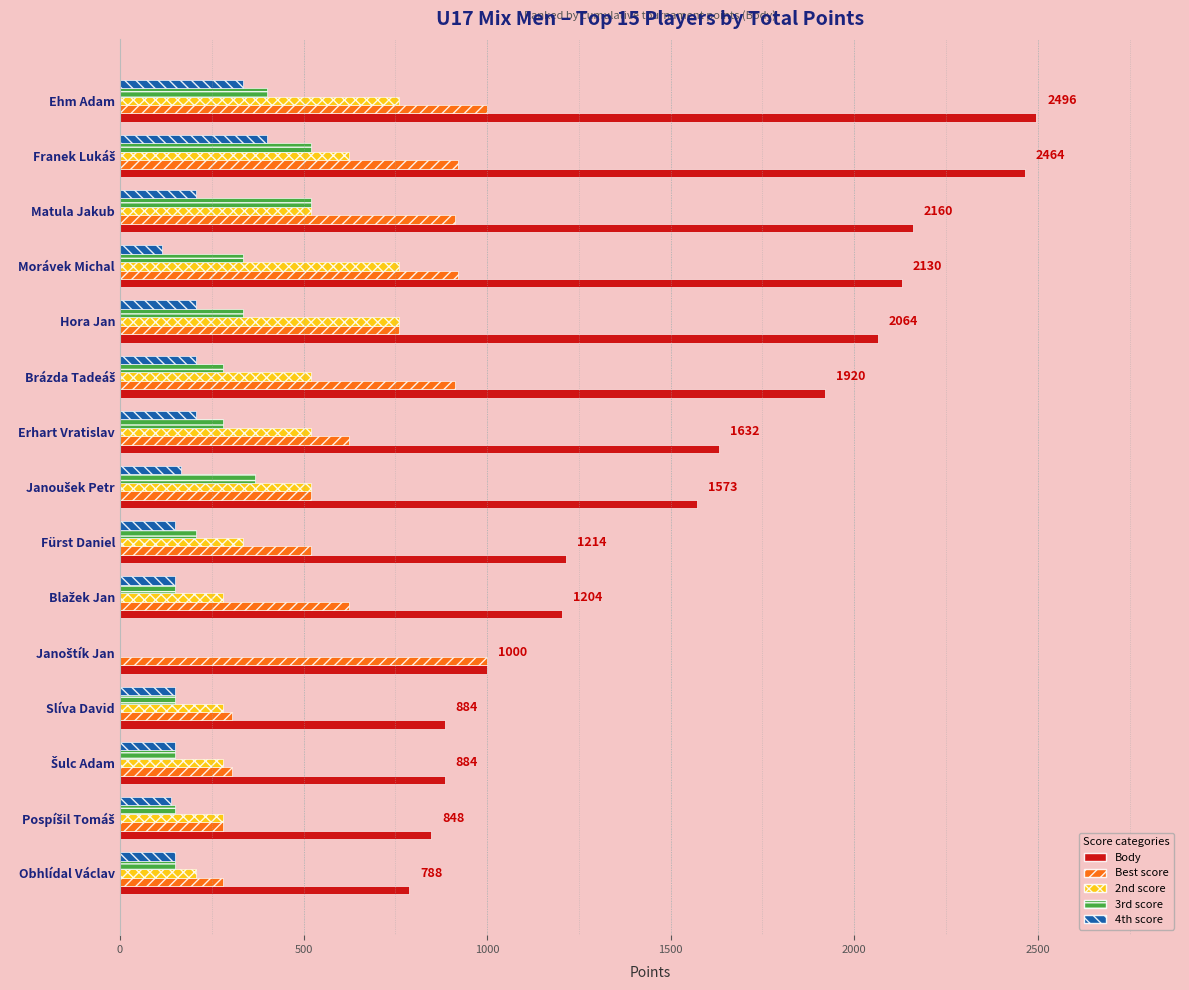

What is the greatest value displayed?

2496